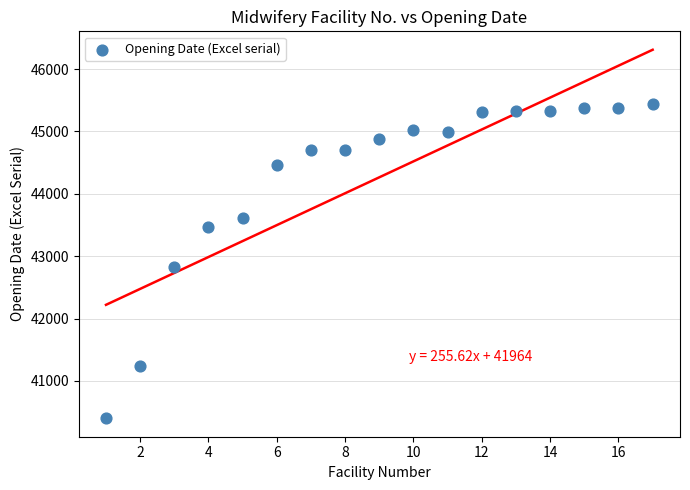

What Y value in the scatter plot is closest to 42920?

42826